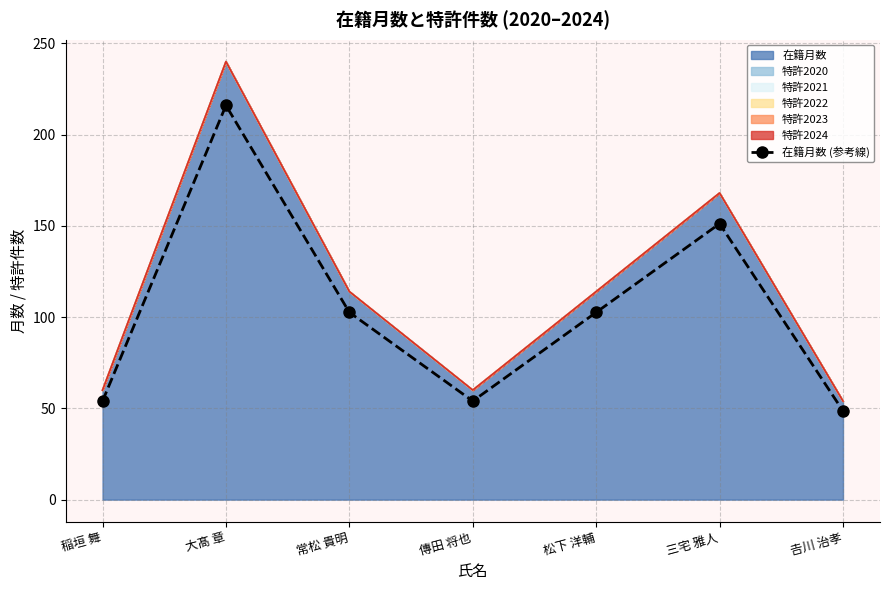

What is the difference between the maximum and second lowest values?

162.0